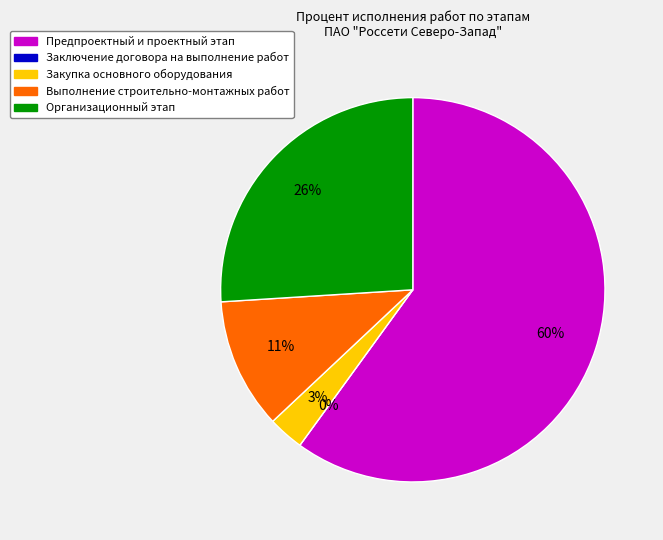

Combined, do Организационный этап and Закупка основного оборудования account for over 50%?

No